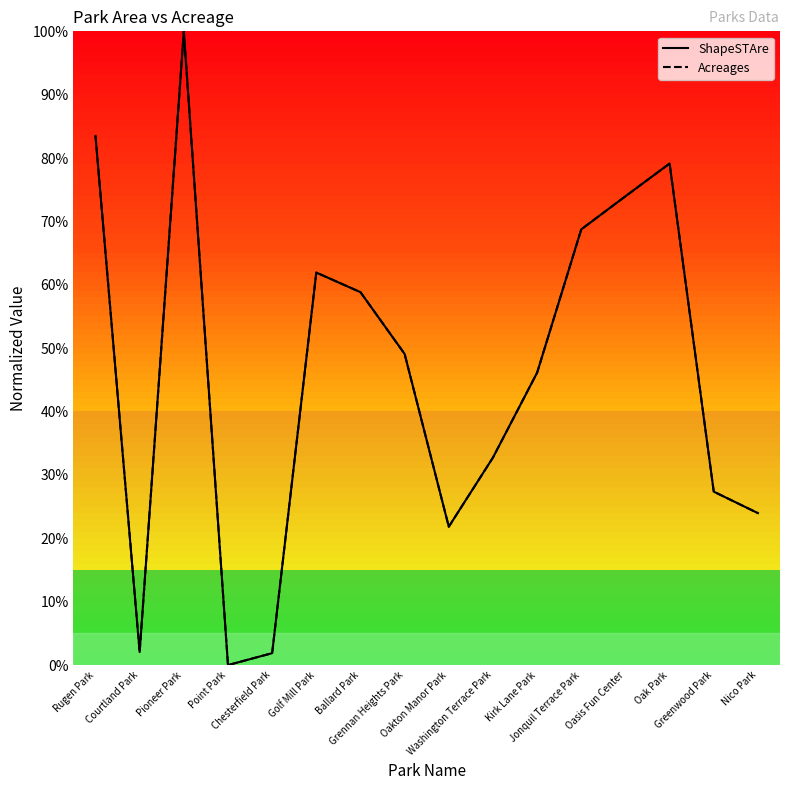

Is it true that ShapeSTAre equals 0.0 at Courtland Park?

False